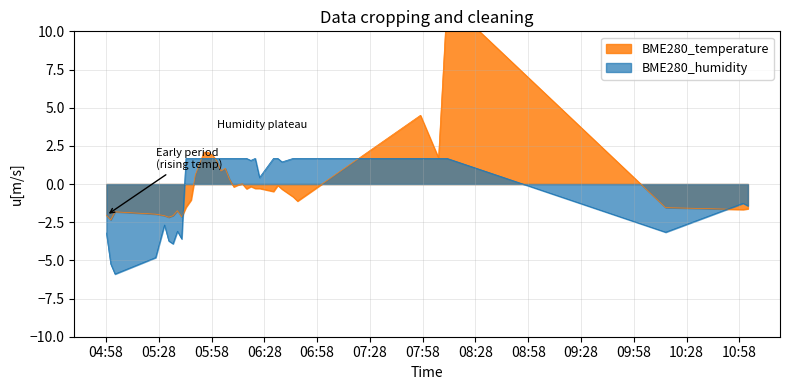

What is the sum of the BME280_temperature values at 2021/06/22 05:43:27 and 2021/06/22 05:38:36?

-3.3